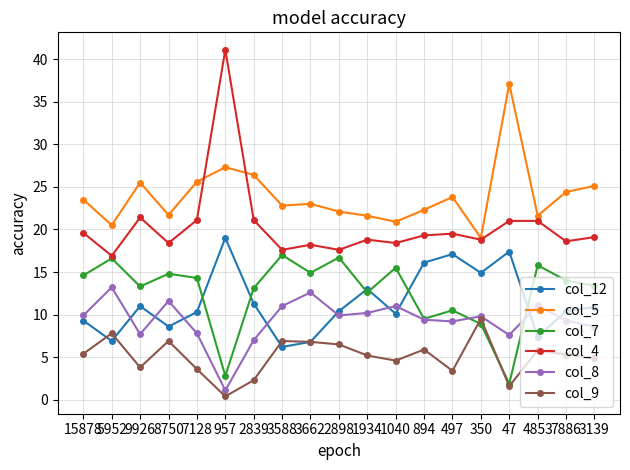

List the series in order of their peak value, lowest first.

col_9, col_8, col_7, col_12, col_5, col_4